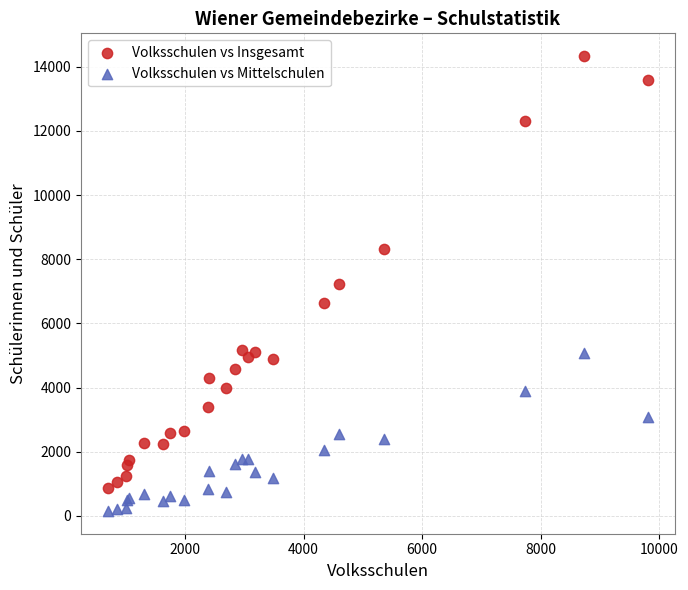

Which series has the largest Y range (max minus min)?

Volksschulen vs Insgesamt